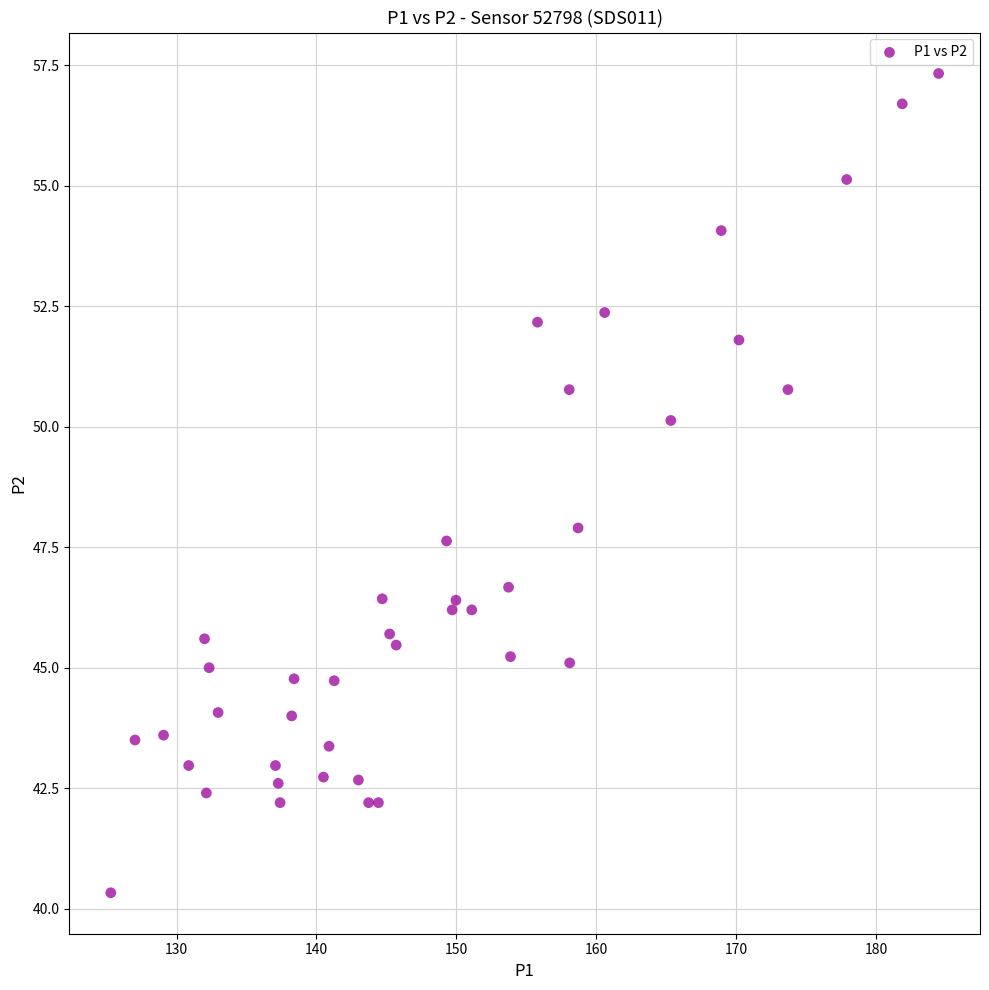

What is the range of X values (max minus min)?

59.2